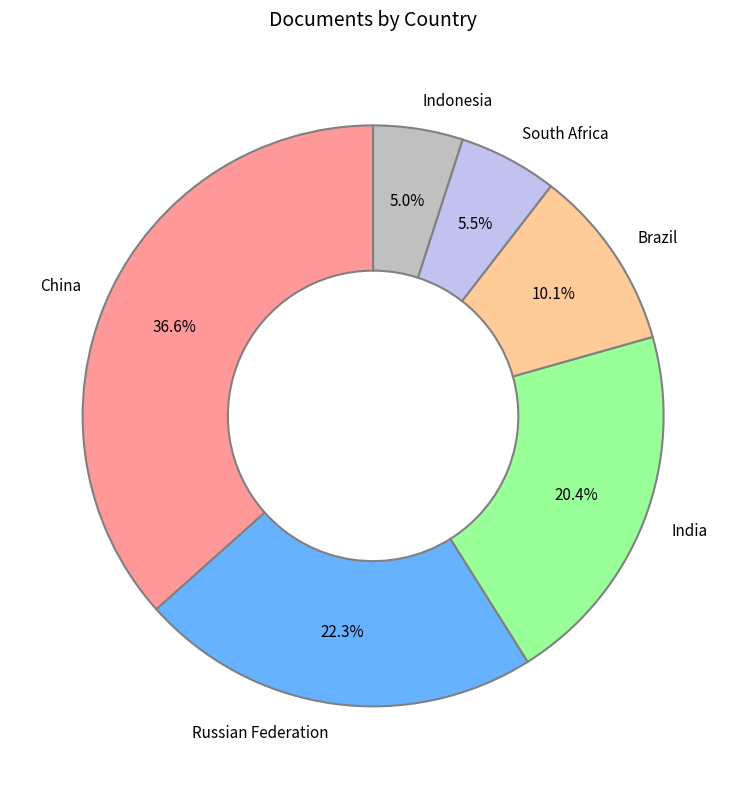

Is there a majority slice in this chart?

No